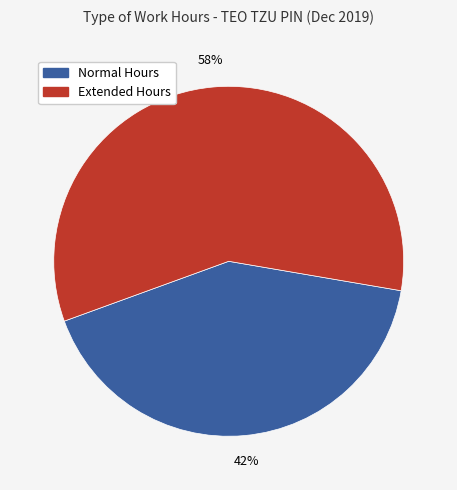

Combined, do Extended Hours and Normal Hours account for over 50%?

Yes